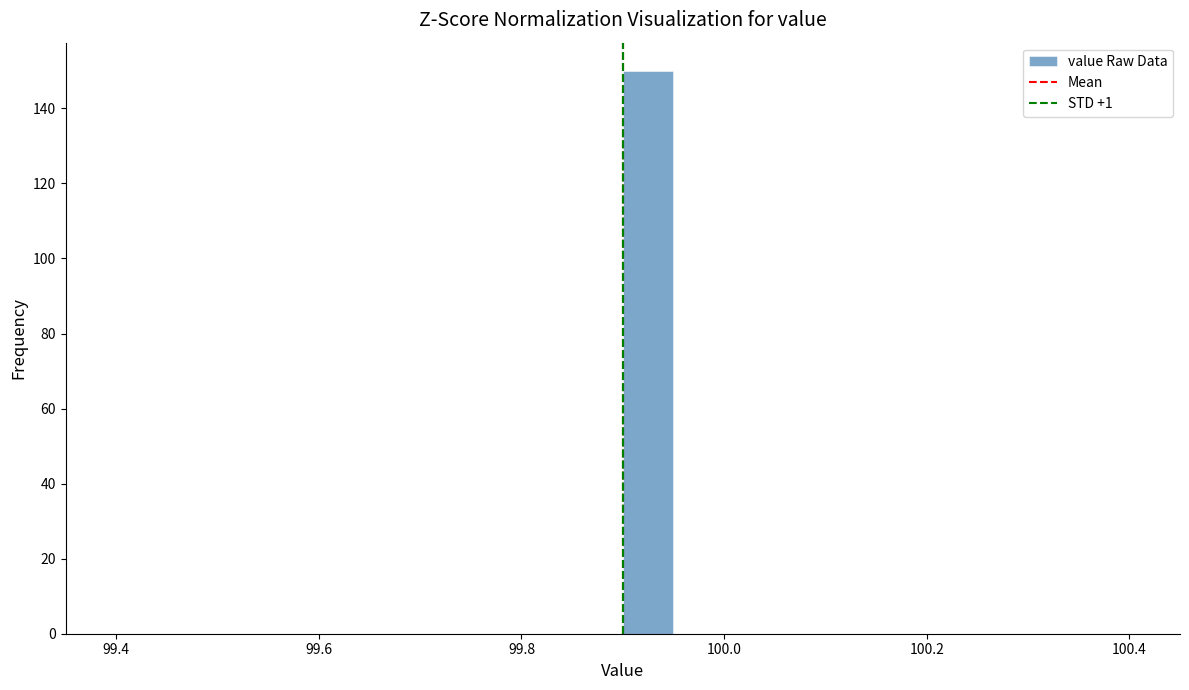

Read against the x-axis, roughly where is the centre of the tallest bar?

99.92